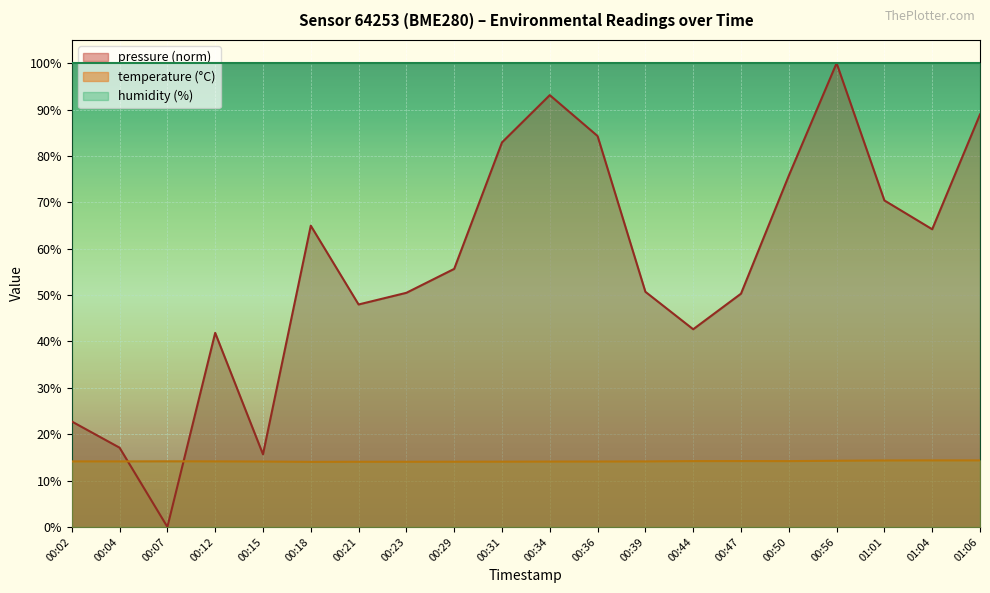

Which category has the highest value across all series?

00:56